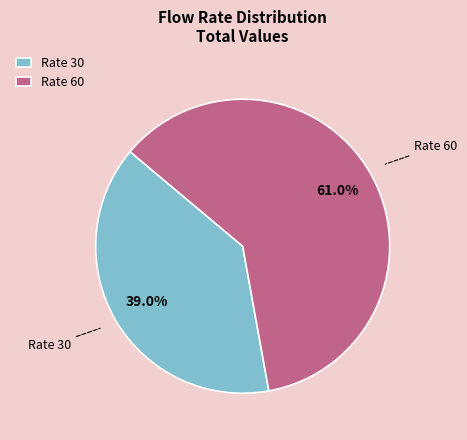

Which has a higher value, Rate 30 or Rate 60?

Rate 60